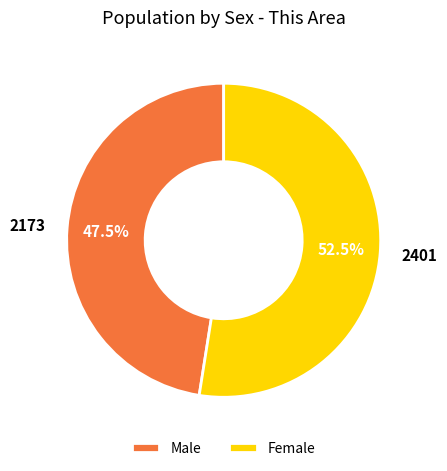

Is there any slice that represents more than half of the pie?

Yes